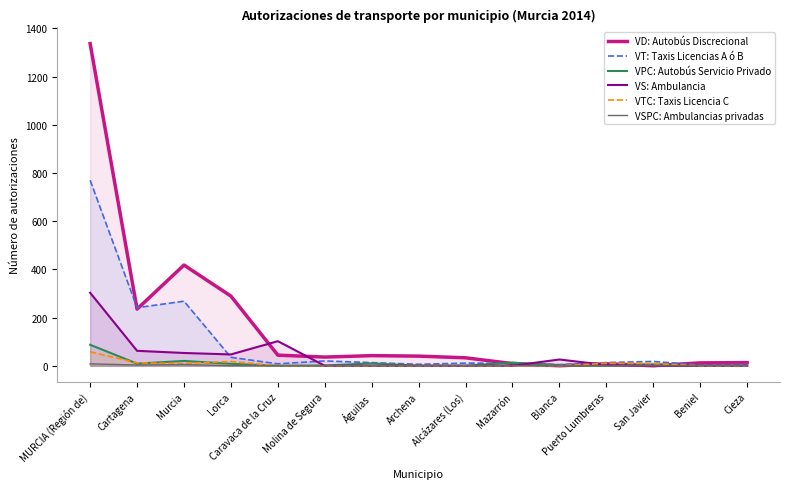

What position from the left is Águilas?

7